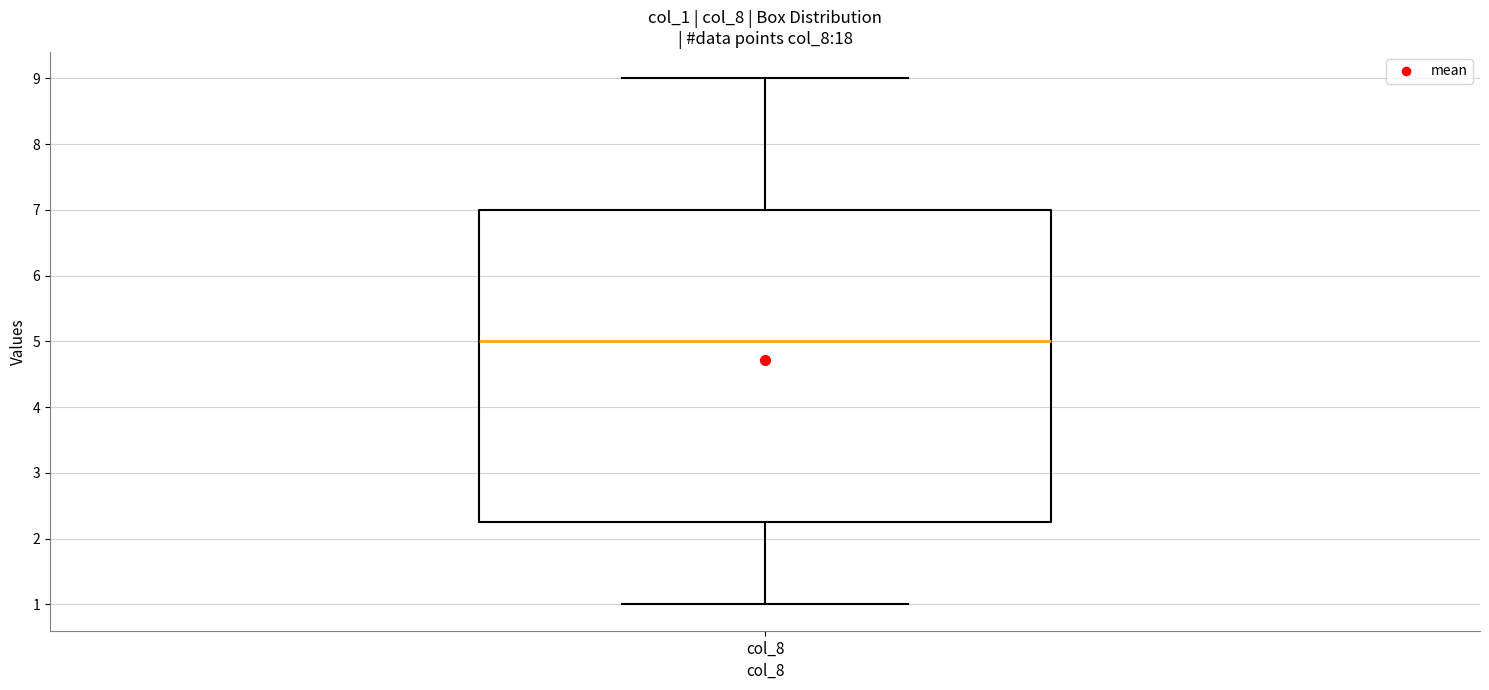

Where does the median line of the box for col_8 sit on the y-axis? The values are not printed on the chart, so give them approximately, as read against the axis.

5.0